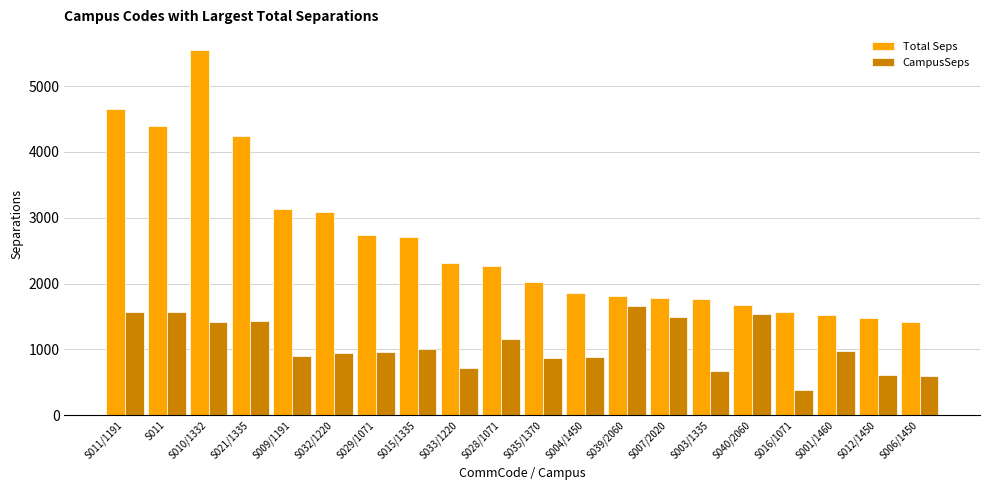

How many data points does each series have?

20